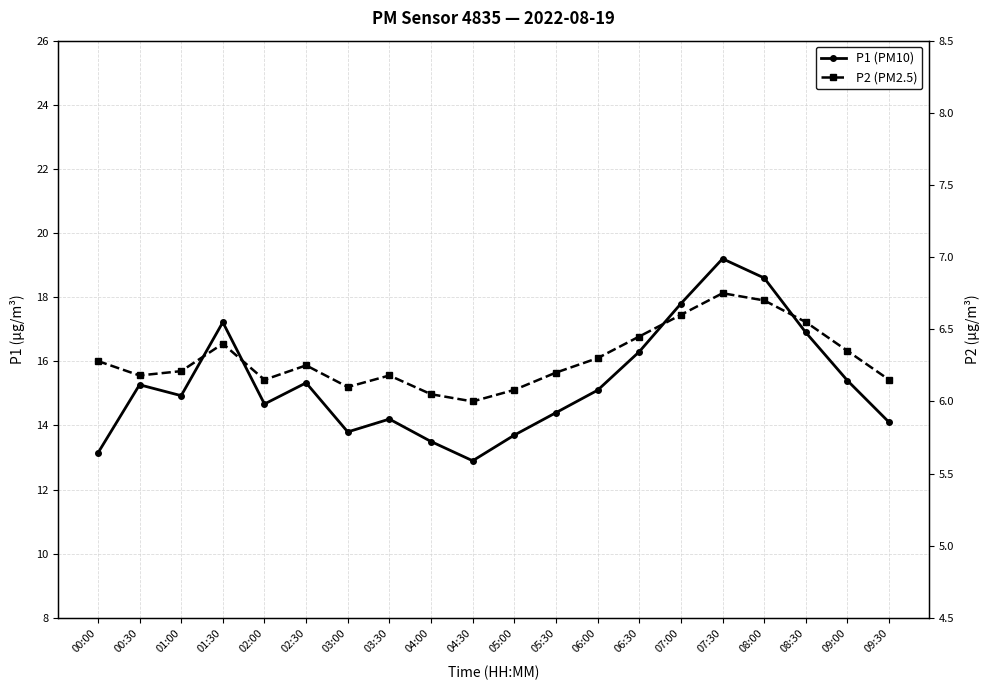

Which label corresponds to the largest value in the chart?

07:30